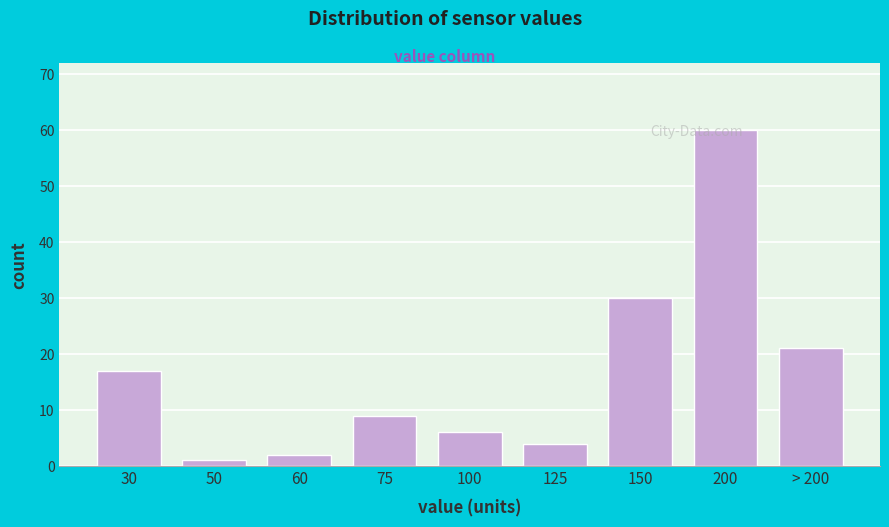

Read the value at > 200.

21